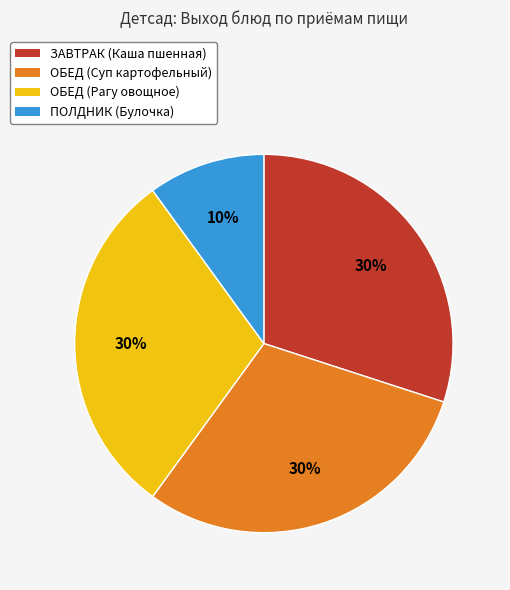

What is the ratio of the value at ОБЕД (Рагу овощное) to the value at ПОЛДНИК (Булочка)?

3.0